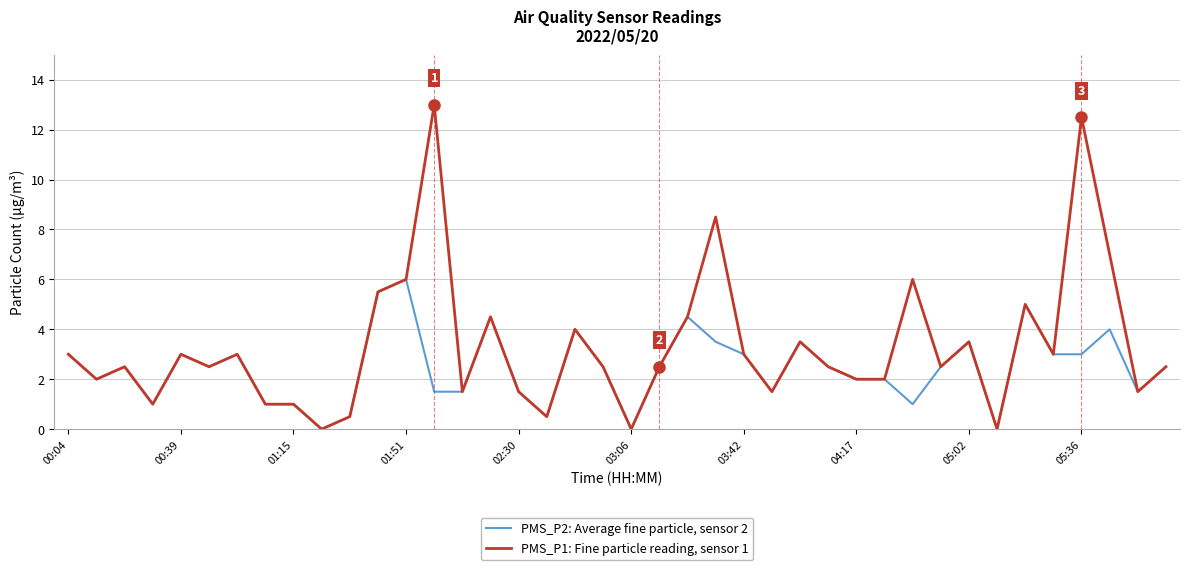

Does the chart display data point markers on the line(s)?

No